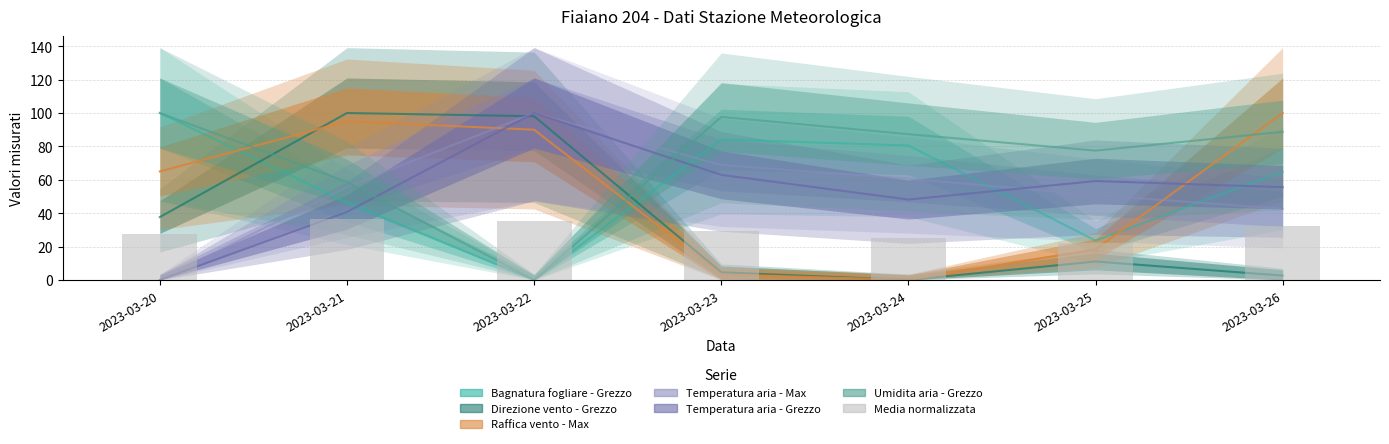

At which label does Bagnatura fogliare - Grezzo first exceed 64?

2023-03-20